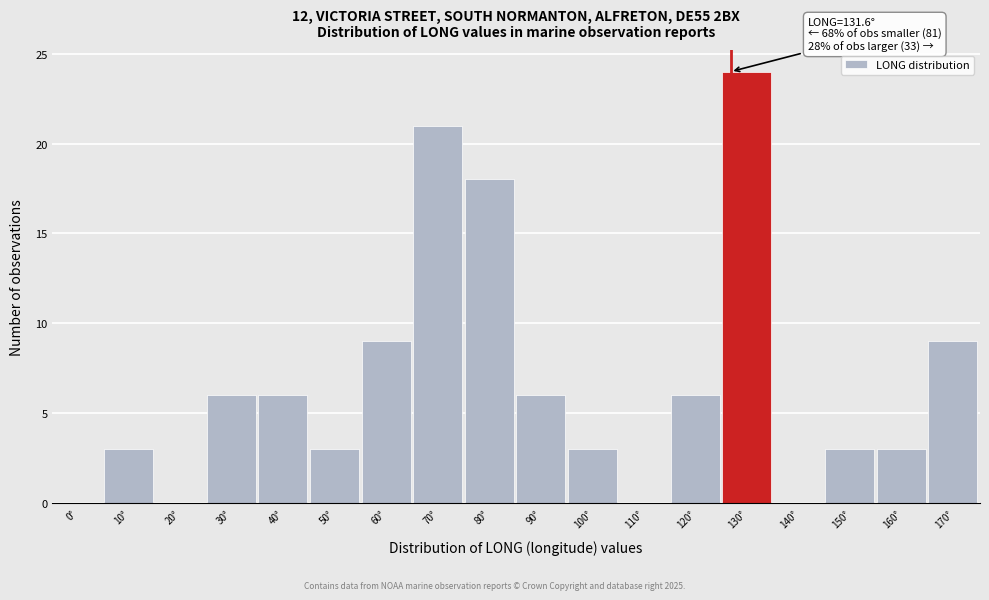

Reading right to left, what are all the values shown in this chart?

170°=9	160°=3	150°=3	140°=0	130°=24	120°=6	110°=0	100°=3	90°=6	80°=18	70°=21	60°=9	50°=3	40°=6	30°=6	20°=0	10°=3	0°=0